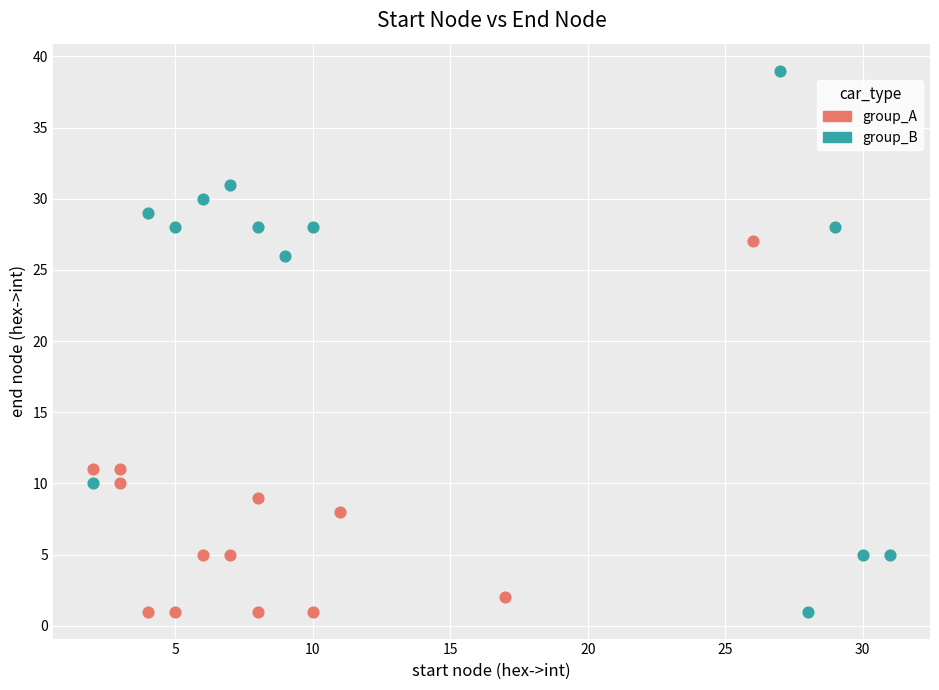

What are all the series names shown in the legend?

group_A, group_B